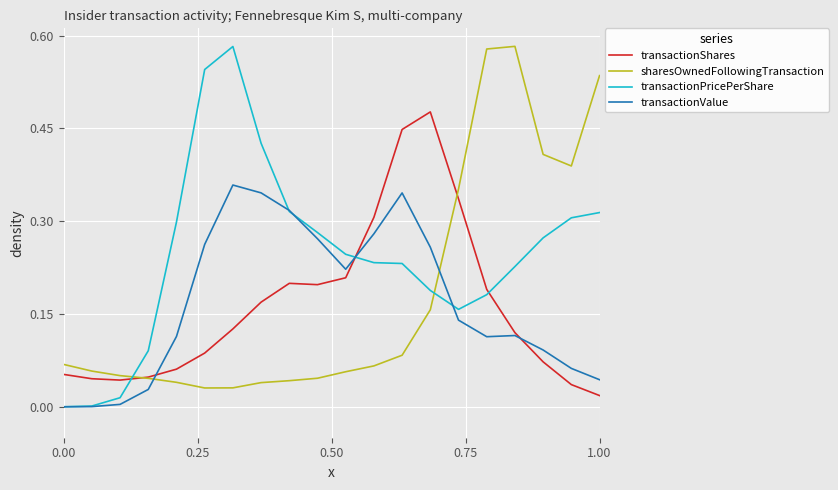

What are all the series names shown in the legend?

transactionShares, sharesOwnedFollowingTransaction, transactionPricePerShare, transactionValue